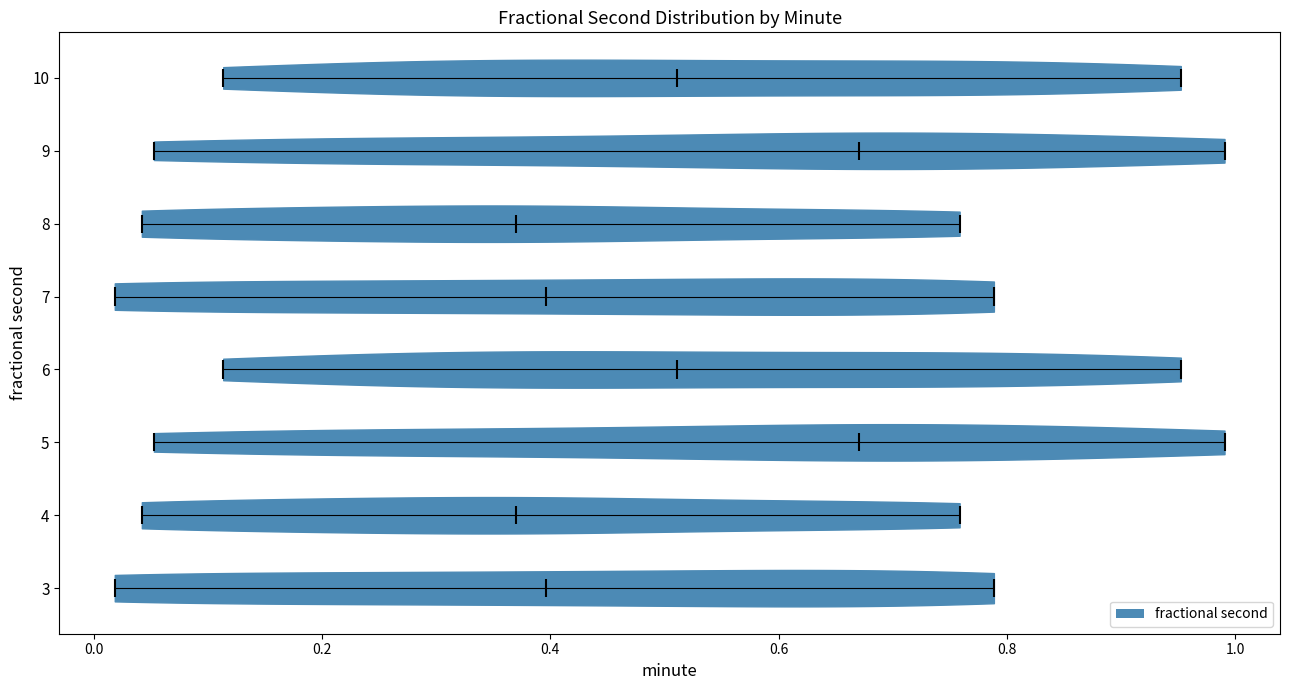

Reading bottom to top, read every violin against the x-axis: where its median line is, and the lowest and highest points it reaches. The values are not printed on the chart, so give them approximately, as read against the axis.

3: median line 0.40, lowest point 0.02, highest point 0.78
4: median line 0.38, lowest point 0.04, highest point 0.76
5: median line 0.68, lowest point 0.06, highest point 1.00
6: median line 0.52, lowest point 0.12, highest point 0.96
7: median line 0.40, lowest point 0.02, highest point 0.78
8: median line 0.38, lowest point 0.04, highest point 0.76
9: median line 0.68, lowest point 0.06, highest point 1.00
10: median line 0.52, lowest point 0.12, highest point 0.96